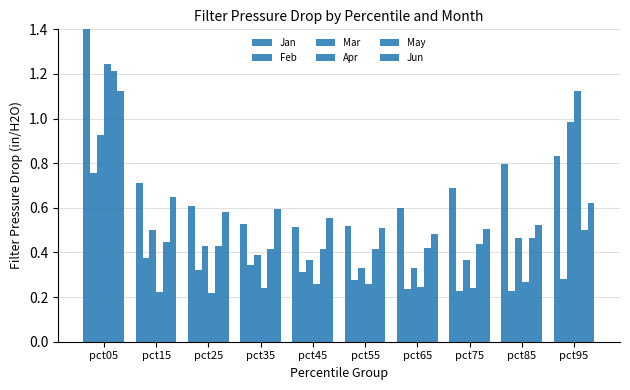

What is the value of the Apr bar at the 7th from the left?

0.2